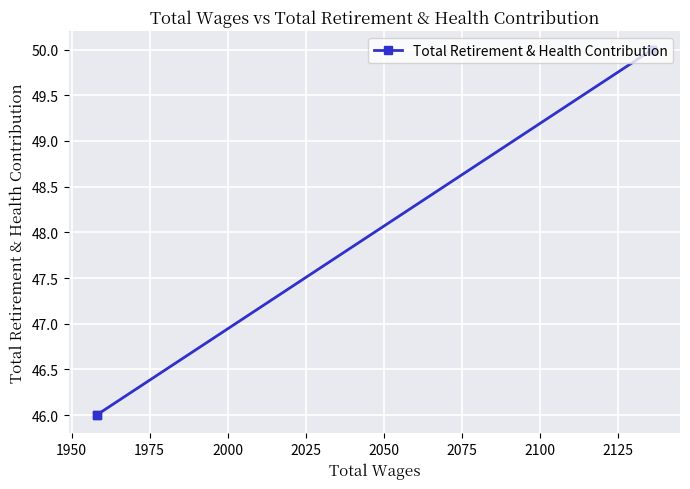

True or false: the data has more than 2 interior local peaks.

False